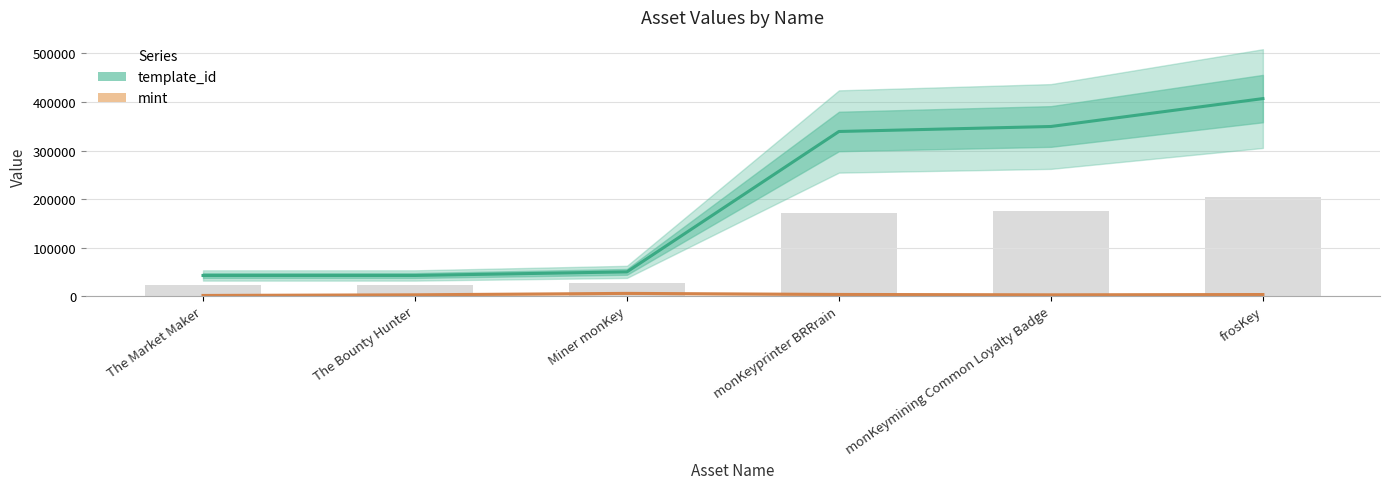

What is the greatest value displayed?

407032